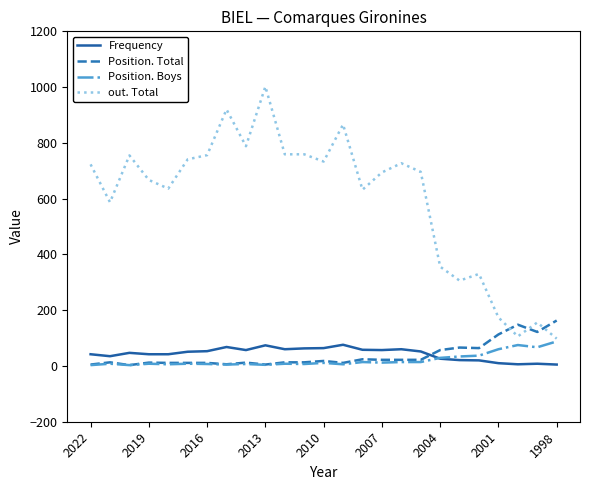

Which series has the largest range (max minus min)?

out. Total